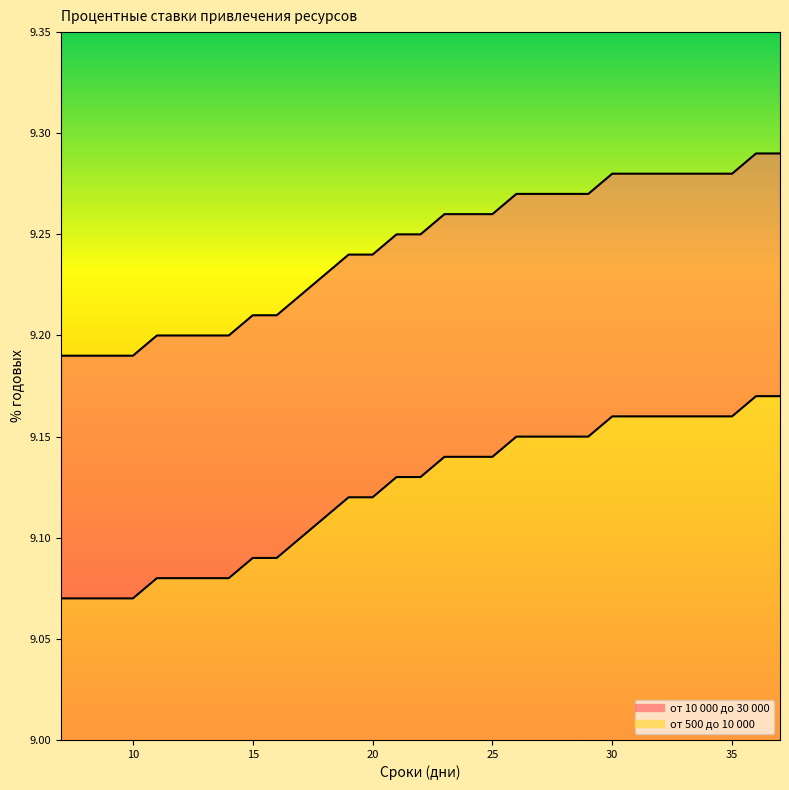

Is the value of от 500 до 10 000 at 16 greater than the value of от 10 000 до 30 000 at 12?

No